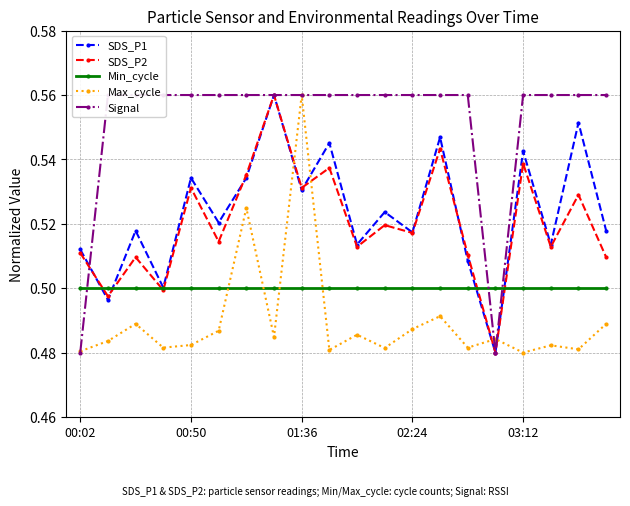

Count the Max_cycle values in the range 0 to 1.

20